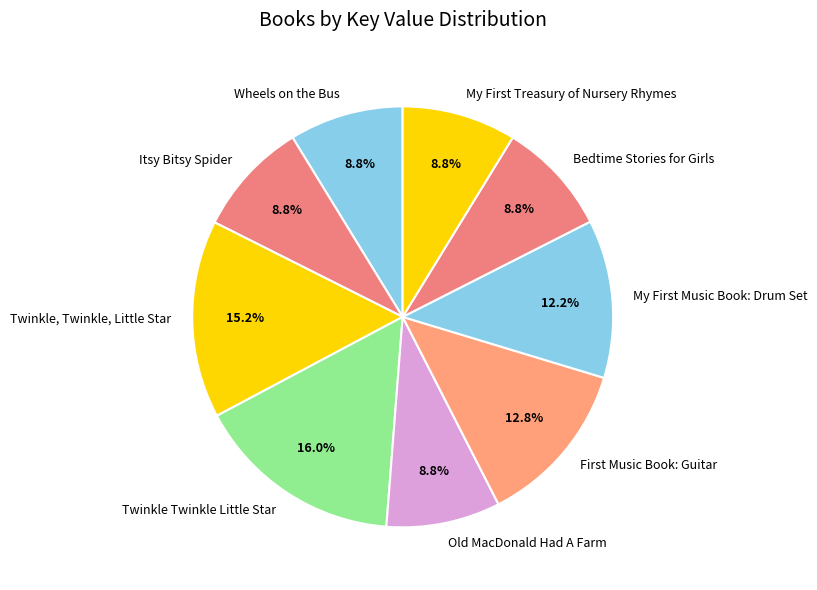

Count the number of slices in the pie.

9